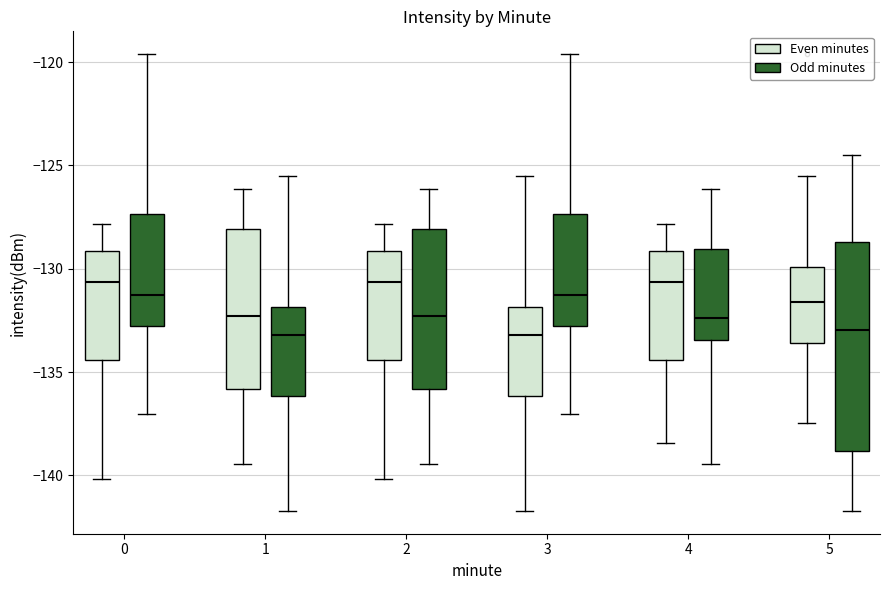

Which box is the tallest, from its lower edge to its upper edge?

5 (Odd minutes)